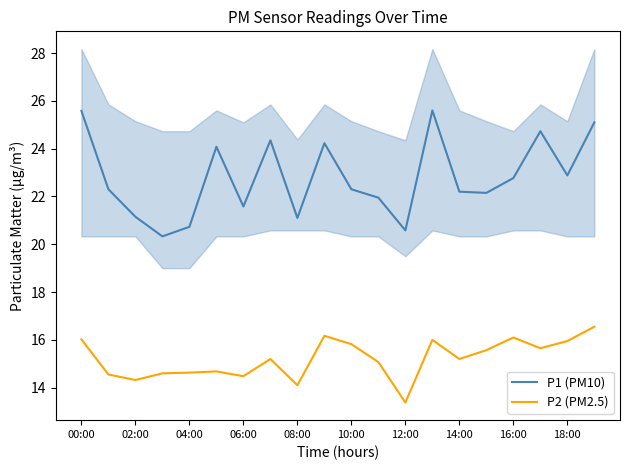

True or false: P1 (PM10) has a value of 22.2 at 14:00.

True